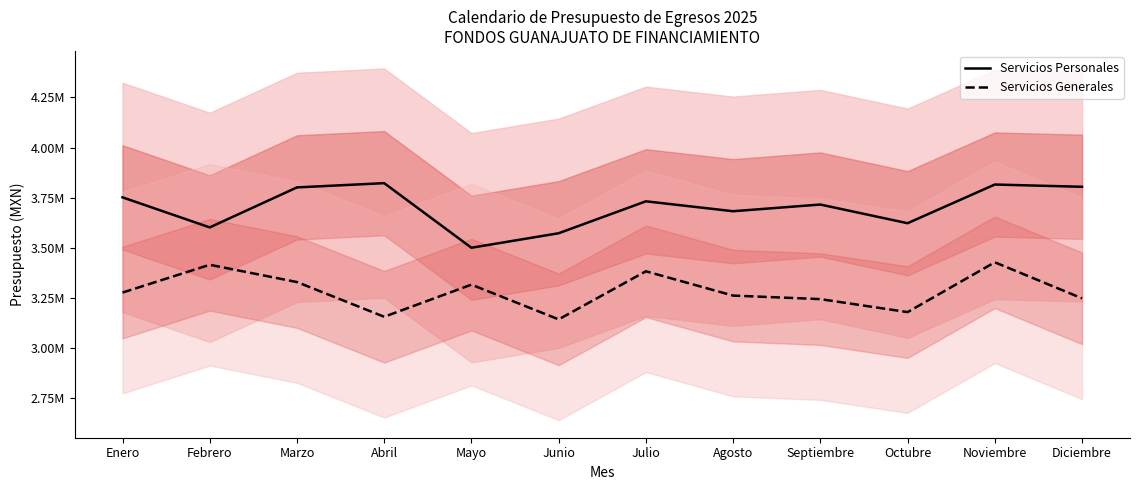

Between Noviembre and Julio, which is larger?

Noviembre